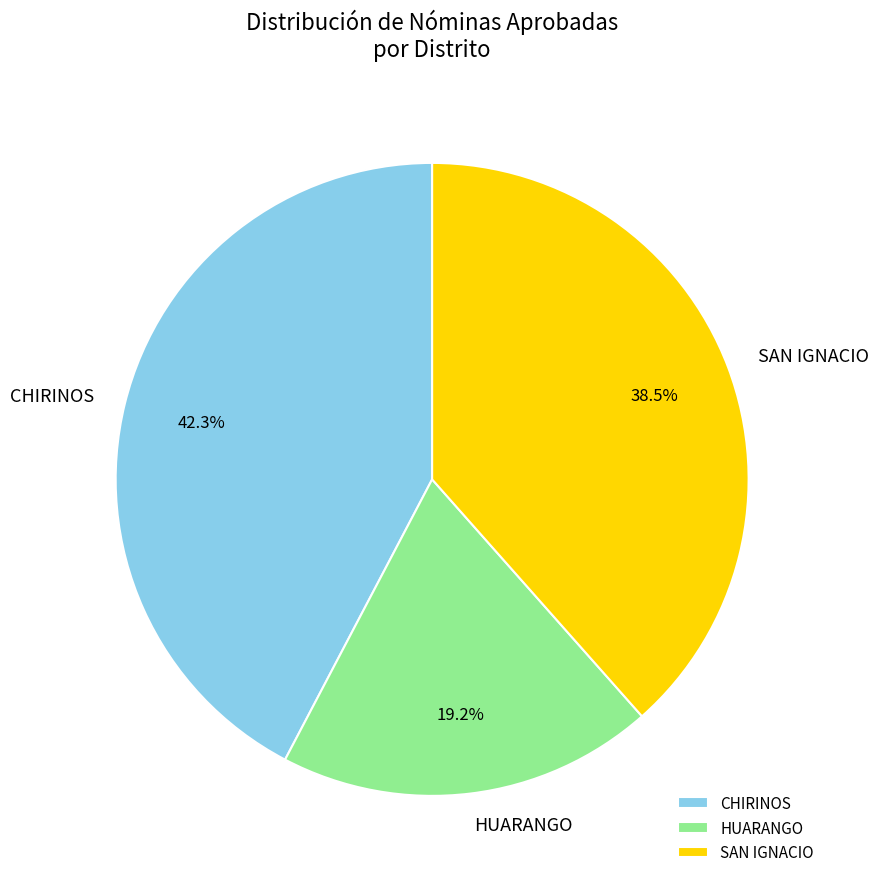

Rank the categories by value from lowest to highest.

HUARANGO, SAN IGNACIO, CHIRINOS